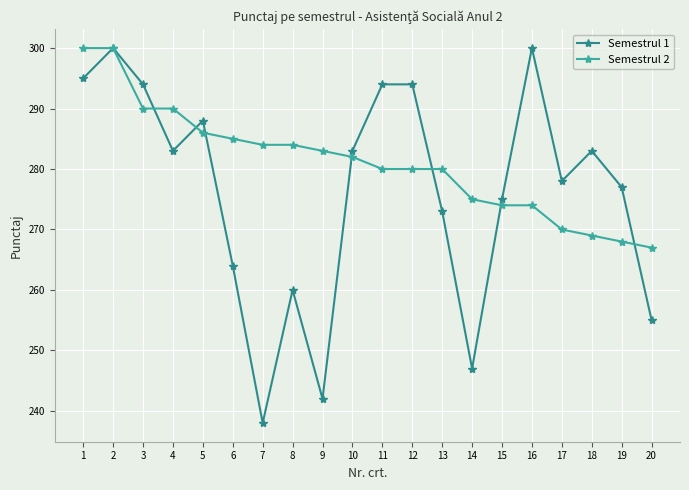

What is the sum of all Semestrul 1 values?

5523